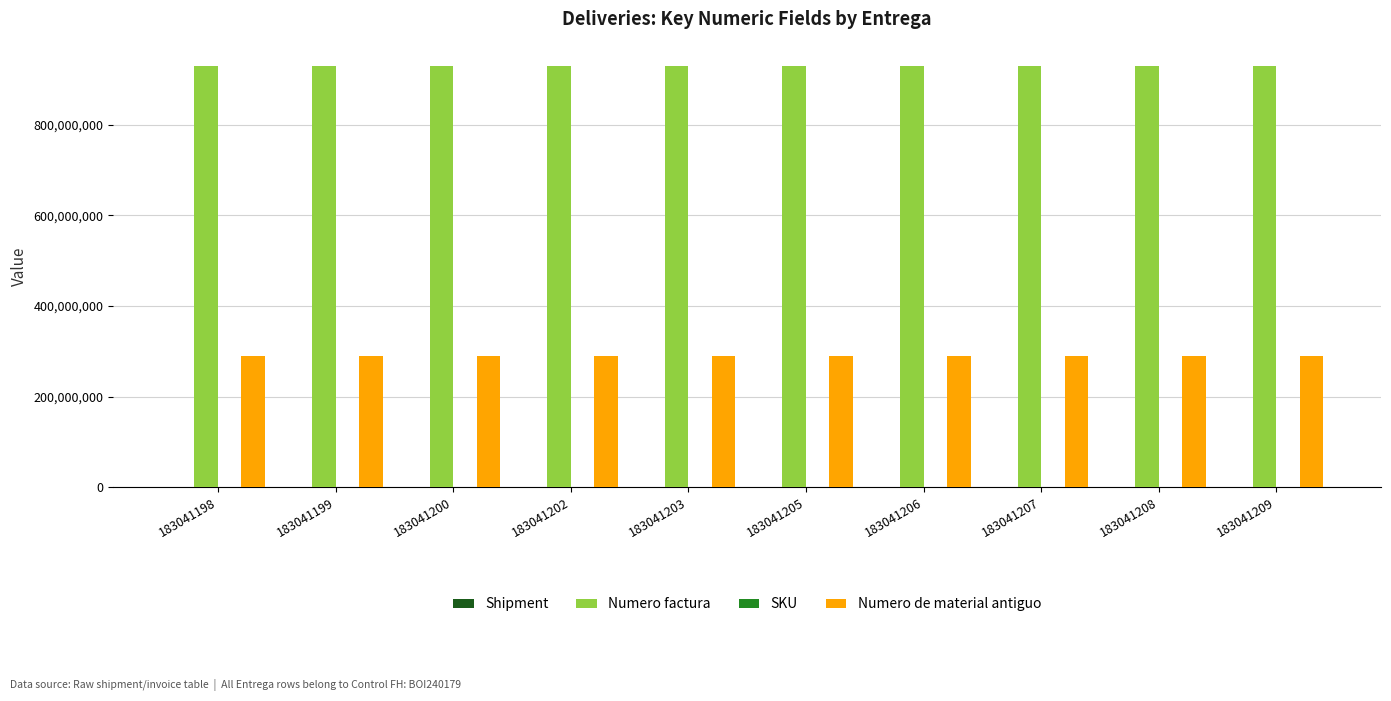

What is the sum of all Numero factura values?

9300350770